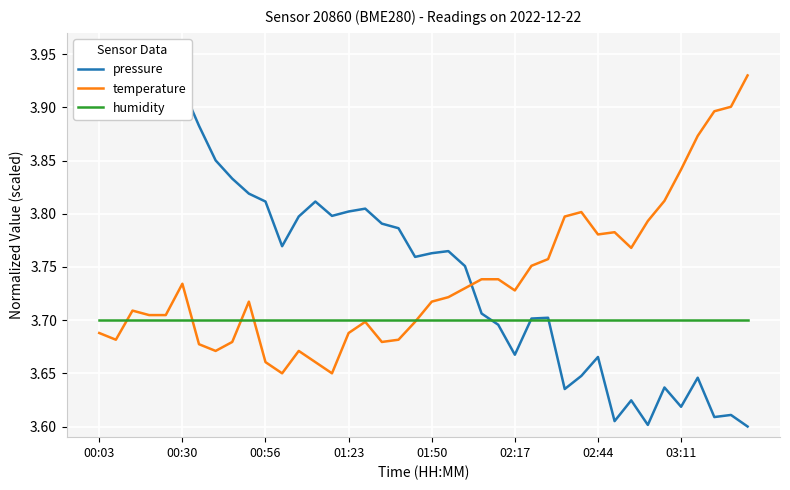

What is the minimum value for temperature?

3.6